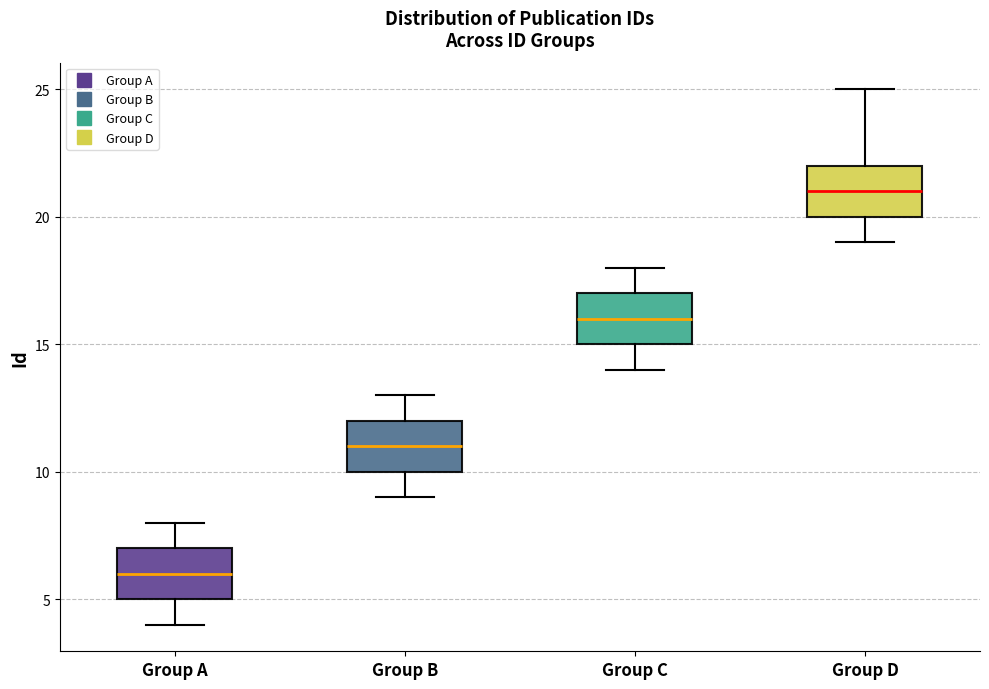

Reading left to right, transcribe this box plot: for each box, give where its median line is, the range the box spans, and where its two whiskers end, as read against the y-axis. The values are not printed on the chart, so give them approximately, as read against the axis.

Group A: median 6, box 5 to 7, whiskers 4 to 8
Group B: median 11, box 10 to 12, whiskers 9 to 13
Group C: median 16, box 15 to 17, whiskers 14 to 18
Group D: median 21, box 20 to 22, whiskers 19 to 25